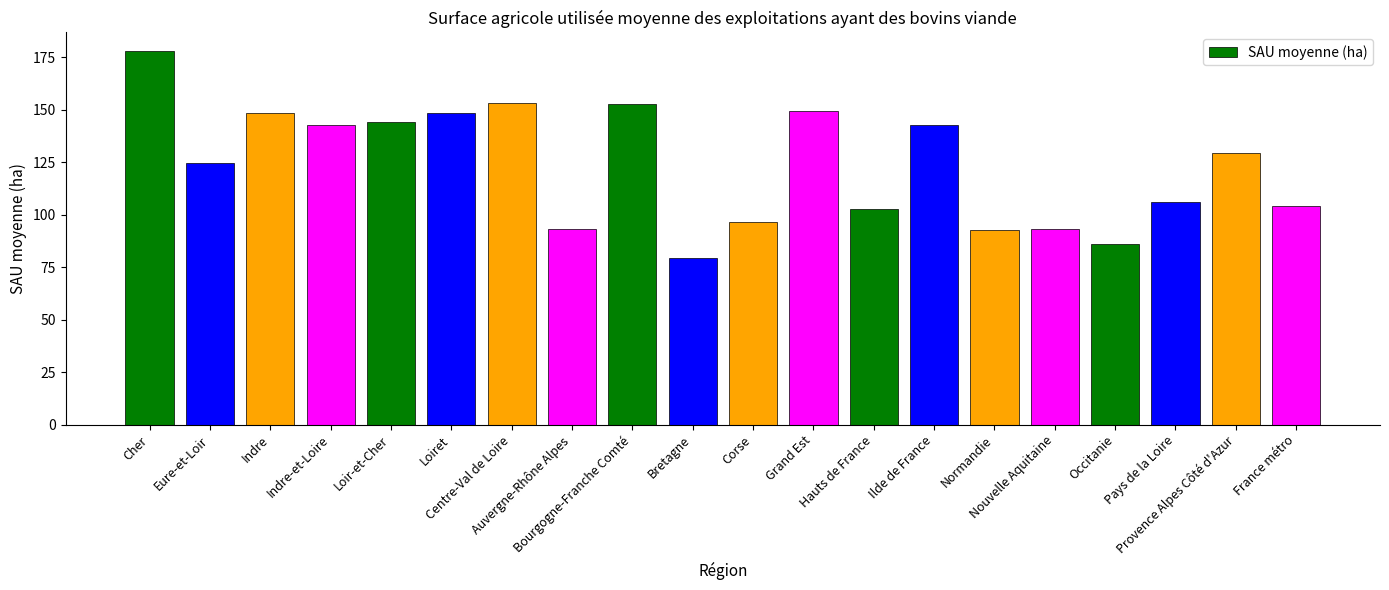

What is the change in value from Bourgogne-Franche Comté to Pays de la Loire?

-46.7